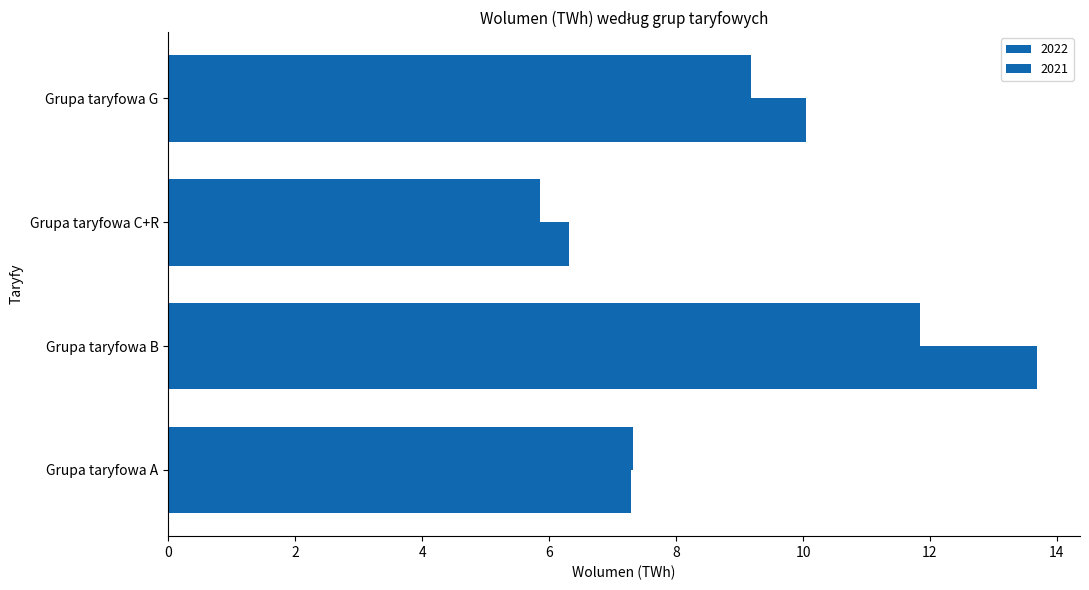

How many data points in 2021 are above 10?

2